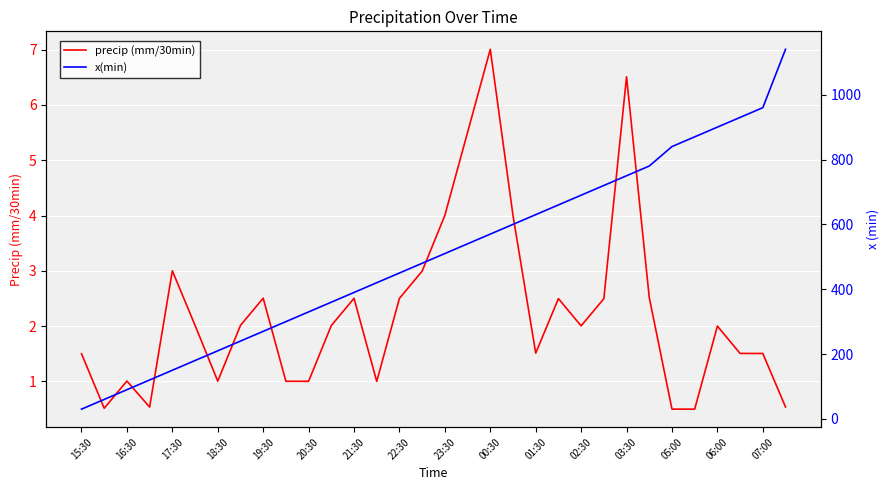

True or false: precip (mm/30min) has a value of 2.0 at 02:30.

True